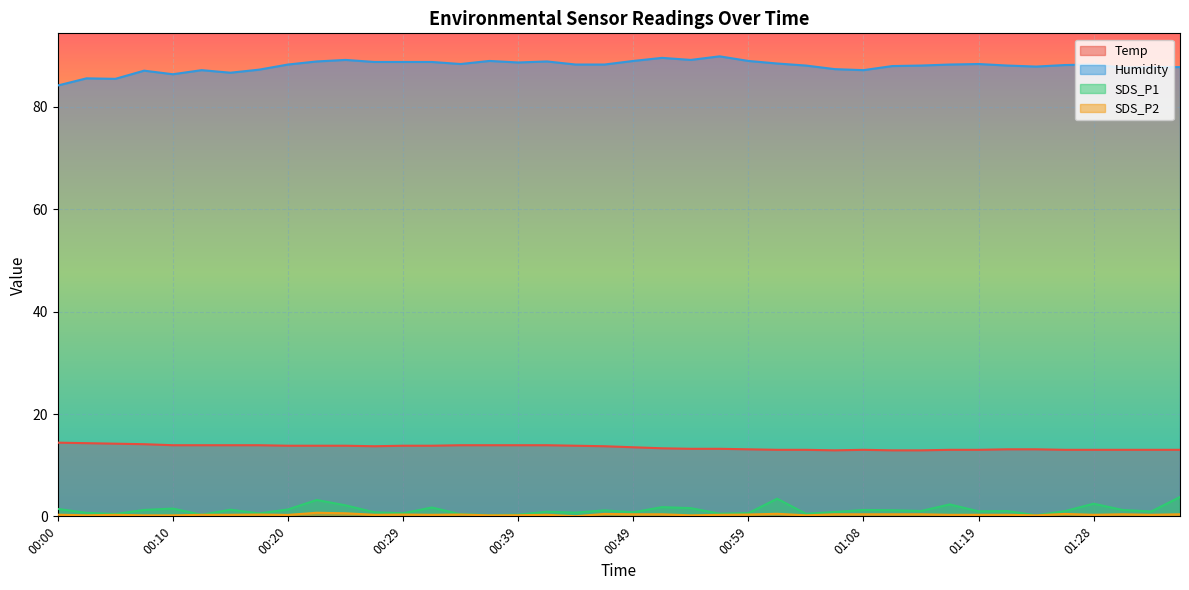

True or false: SDS_P1 and Temp cross at least once.

False